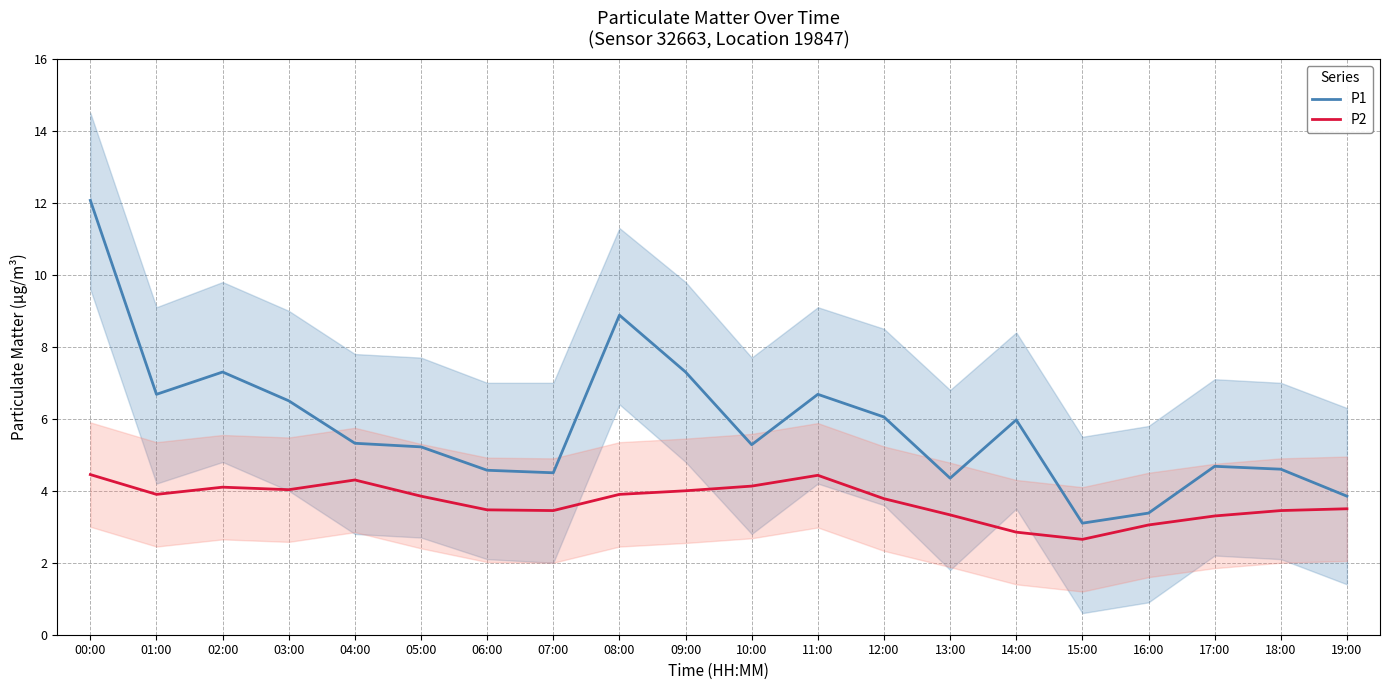

What is the value of the P2 point at the 12th from the left?

4.4